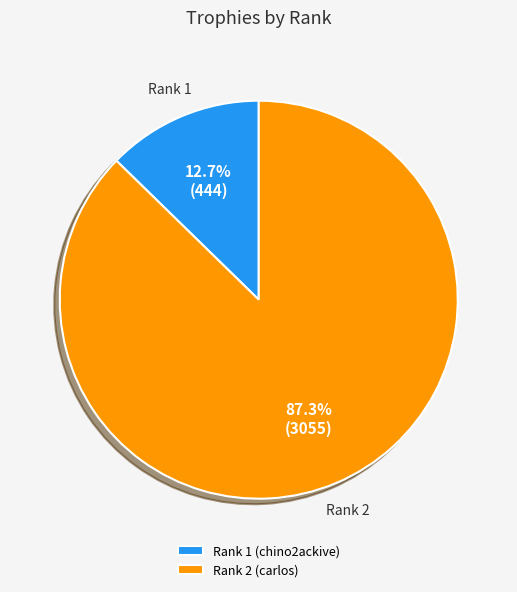

Between Rank 1 and Rank 2, which is larger?

Rank 2